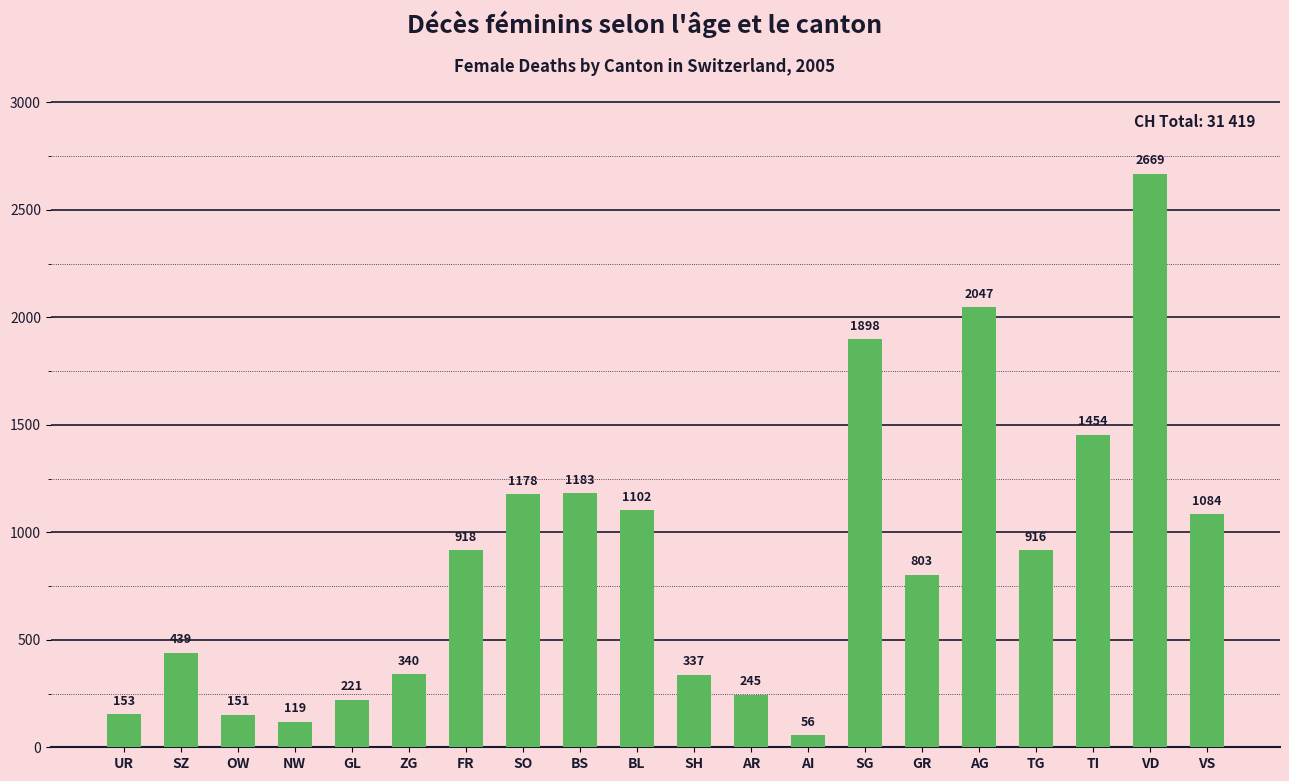

List the labels in order of value, largest first.

VD, AG, SG, TI, BS, SO, BL, VS, FR, TG, GR, SZ, ZG, SH, AR, GL, UR, OW, NW, AI